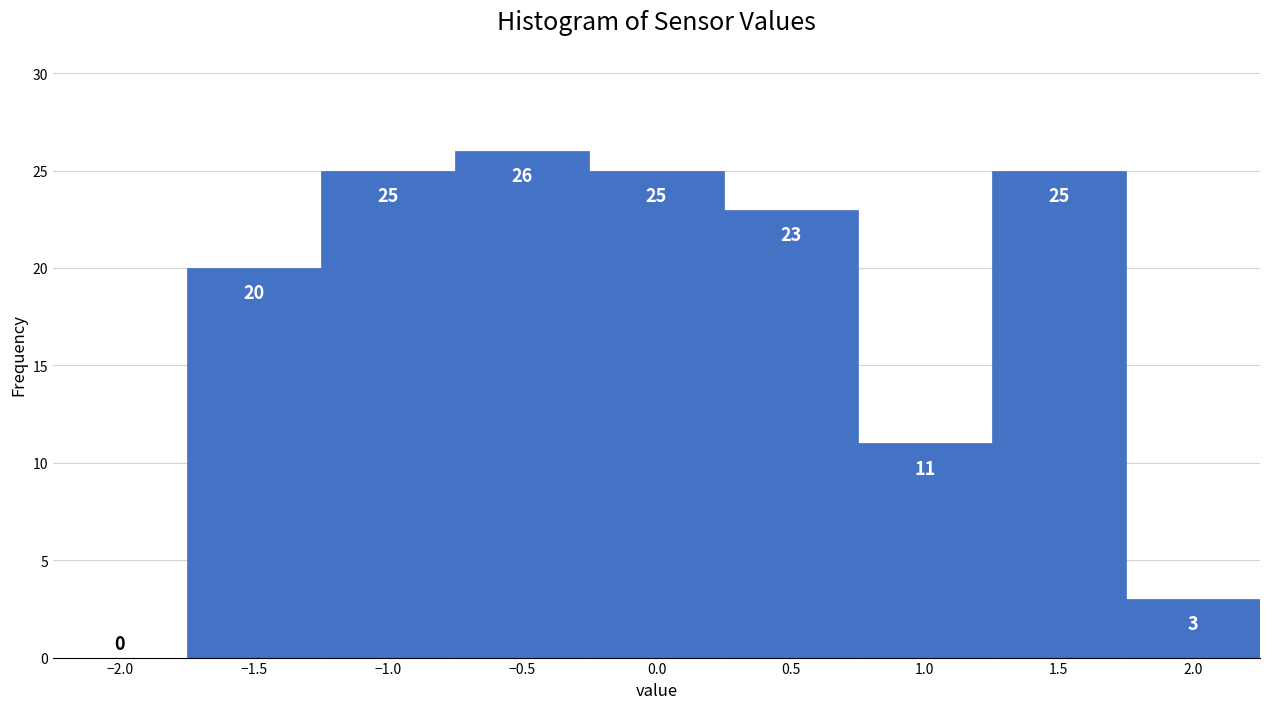

Which range on the x-axis has the tallest bar?

-0.75 to -0.25